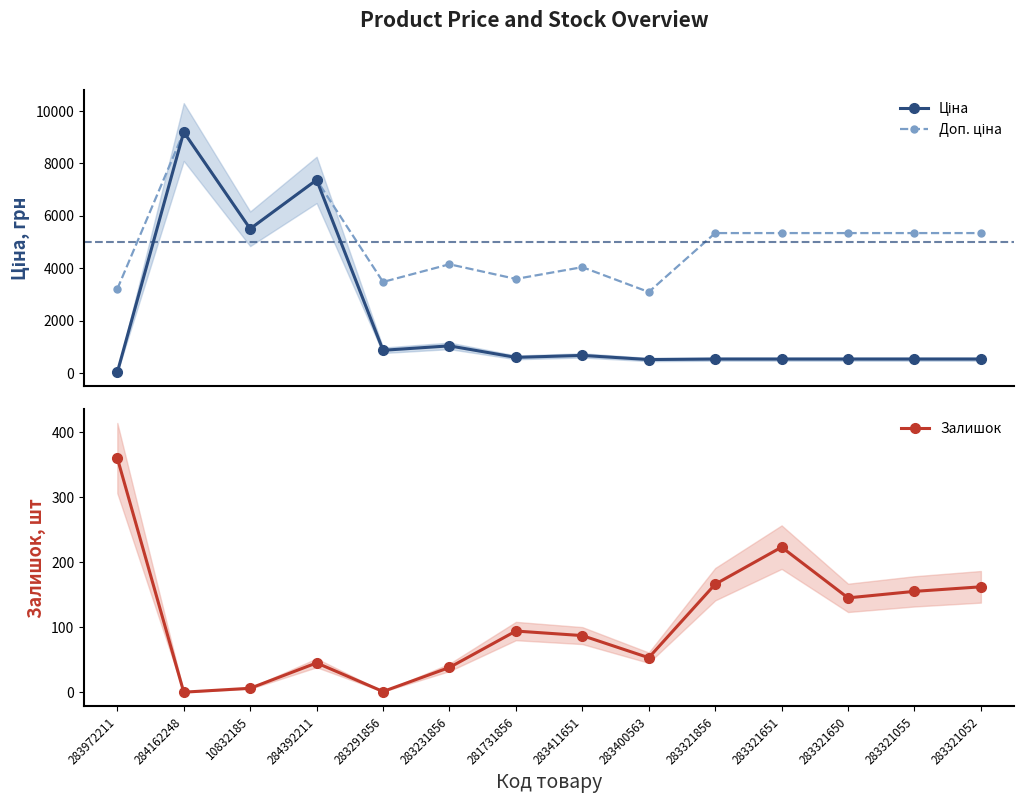

Which series has the largest total across all categories?

Доп. ціна